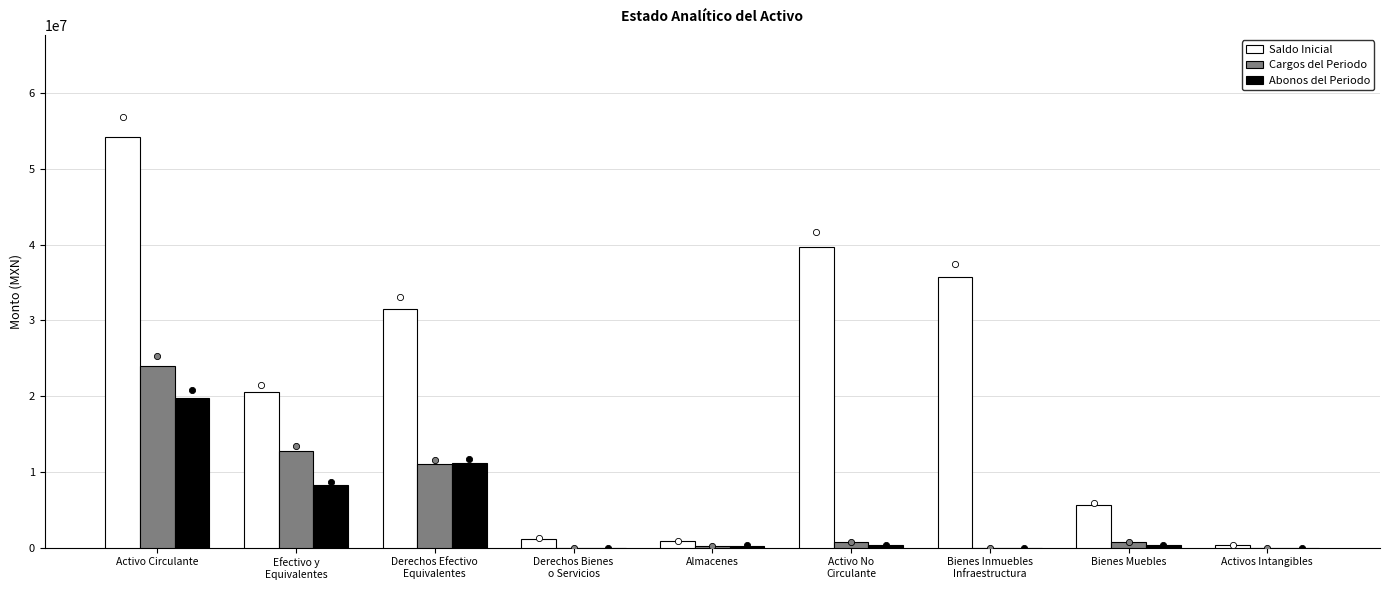

At how many categories does at least one series exceed 25821382?

4